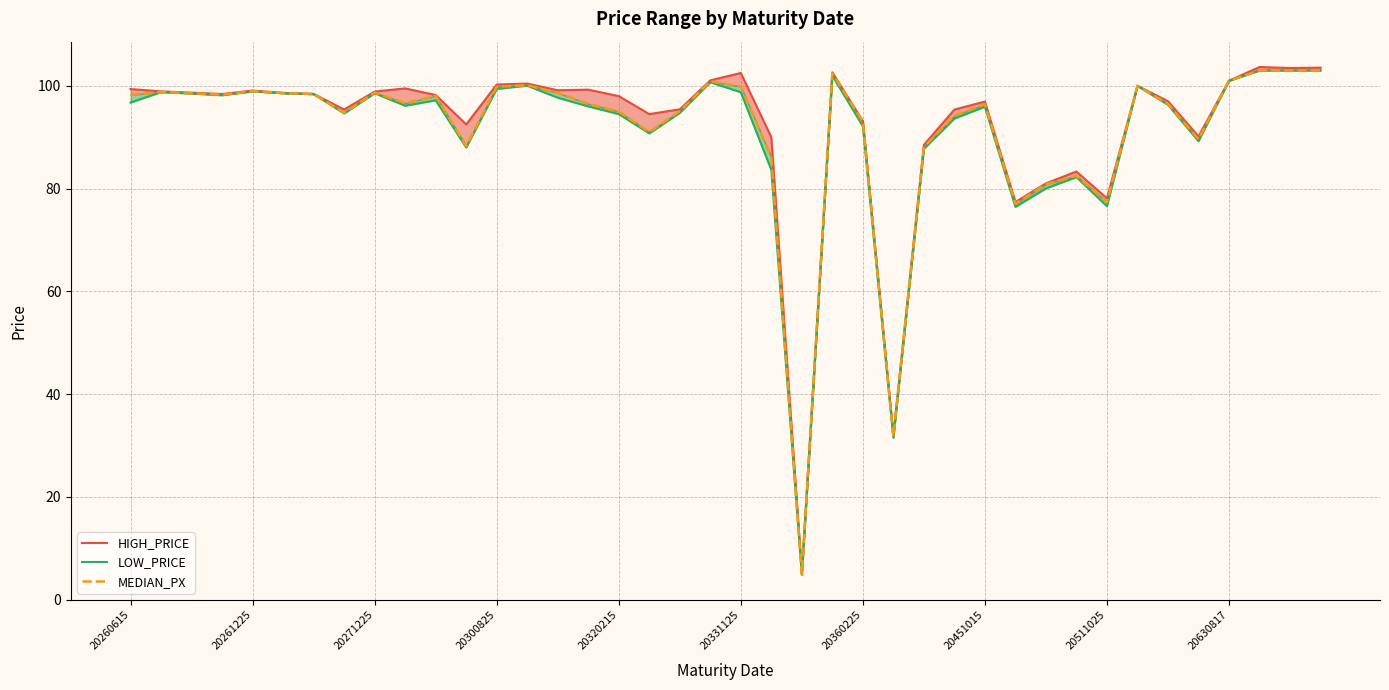

Which category has the lowest value in the MEDIAN_PX series?

22